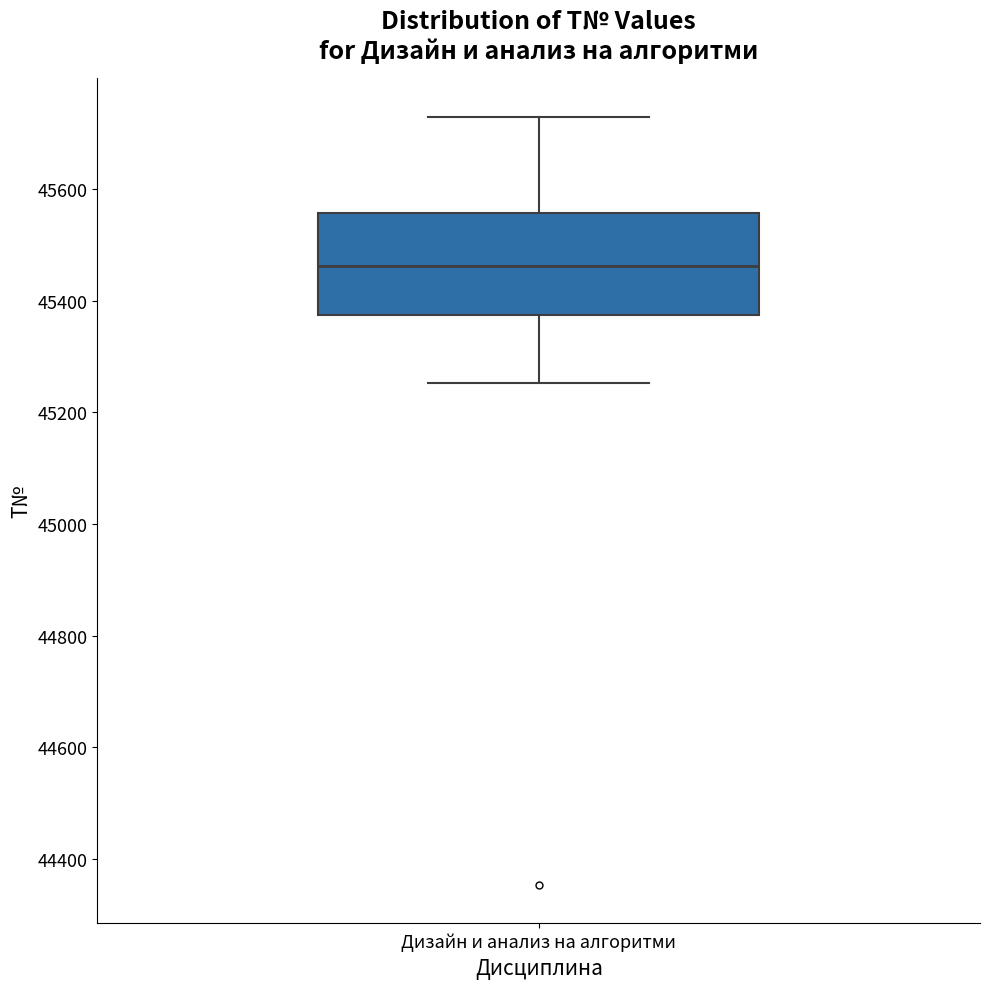

Transcribe this box plot: give where the median line is, the range the box spans, and where the two whiskers end, as read against the y-axis. The values are not printed on the chart, so give them approximately, as read against the axis.

median 45460, box 45380 to 45560, whiskers 45260 to 45740